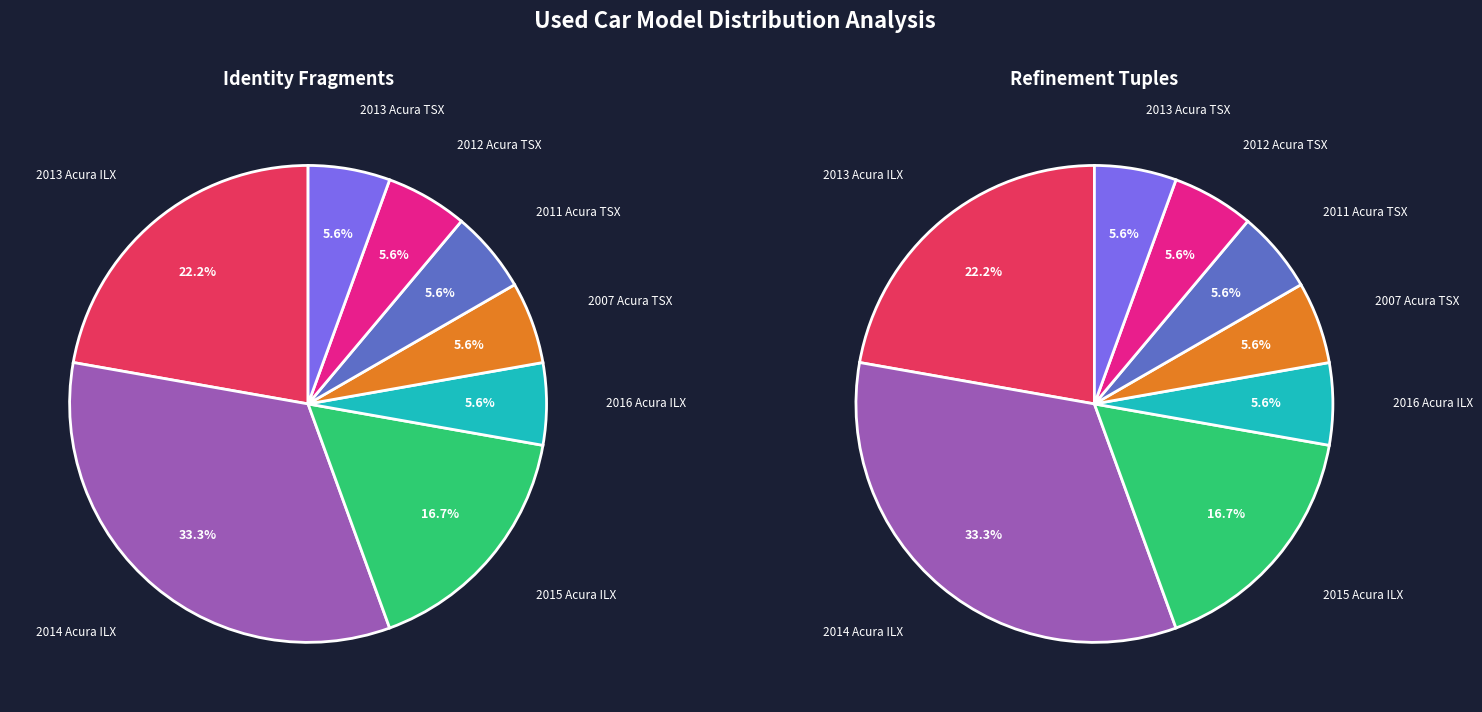

Does 2012 Acura TSX account for over 50% of the chart?

No